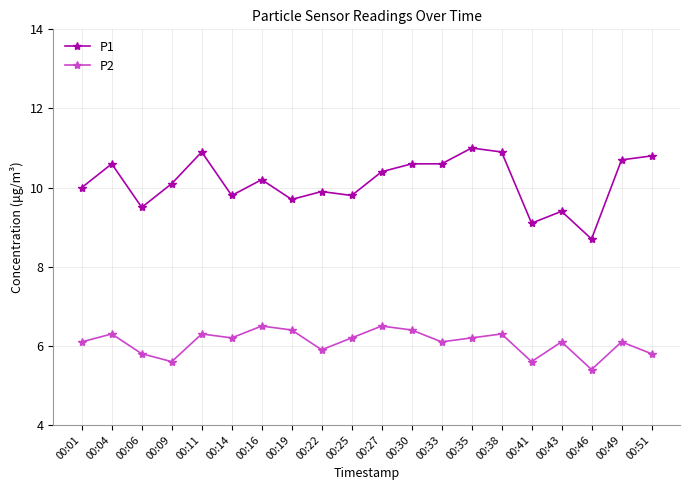

Reading left to right, extract all data points from this chart.

P1: 00:01=10.0	00:04=10.6	00:06=9.5	00:09=10.1	00:11=10.9	00:14=9.8	00:16=10.2	00:19=9.7	00:22=9.9	00:25=9.8	00:27=10.4	00:30=10.6	00:33=10.6	00:35=11.0	00:38=10.9	00:41=9.1	00:43=9.4	00:46=8.7	00:49=10.7	00:51=10.8
P2: 00:01=6.1	00:04=6.3	00:06=5.8	00:09=5.6	00:11=6.3	00:14=6.2	00:16=6.5	00:19=6.4	00:22=5.9	00:25=6.2	00:27=6.5	00:30=6.4	00:33=6.1	00:35=6.2	00:38=6.3	00:41=5.6	00:43=6.1	00:46=5.4	00:49=6.1	00:51=5.8